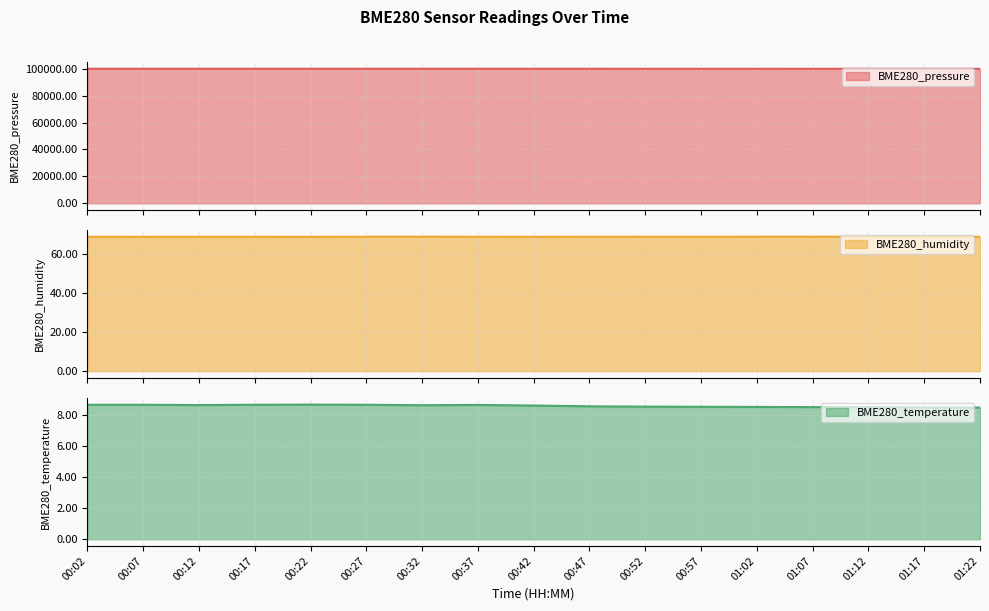

In BME280_humidity, how many points are higher than both neighbors (excluding endpoints)?

4